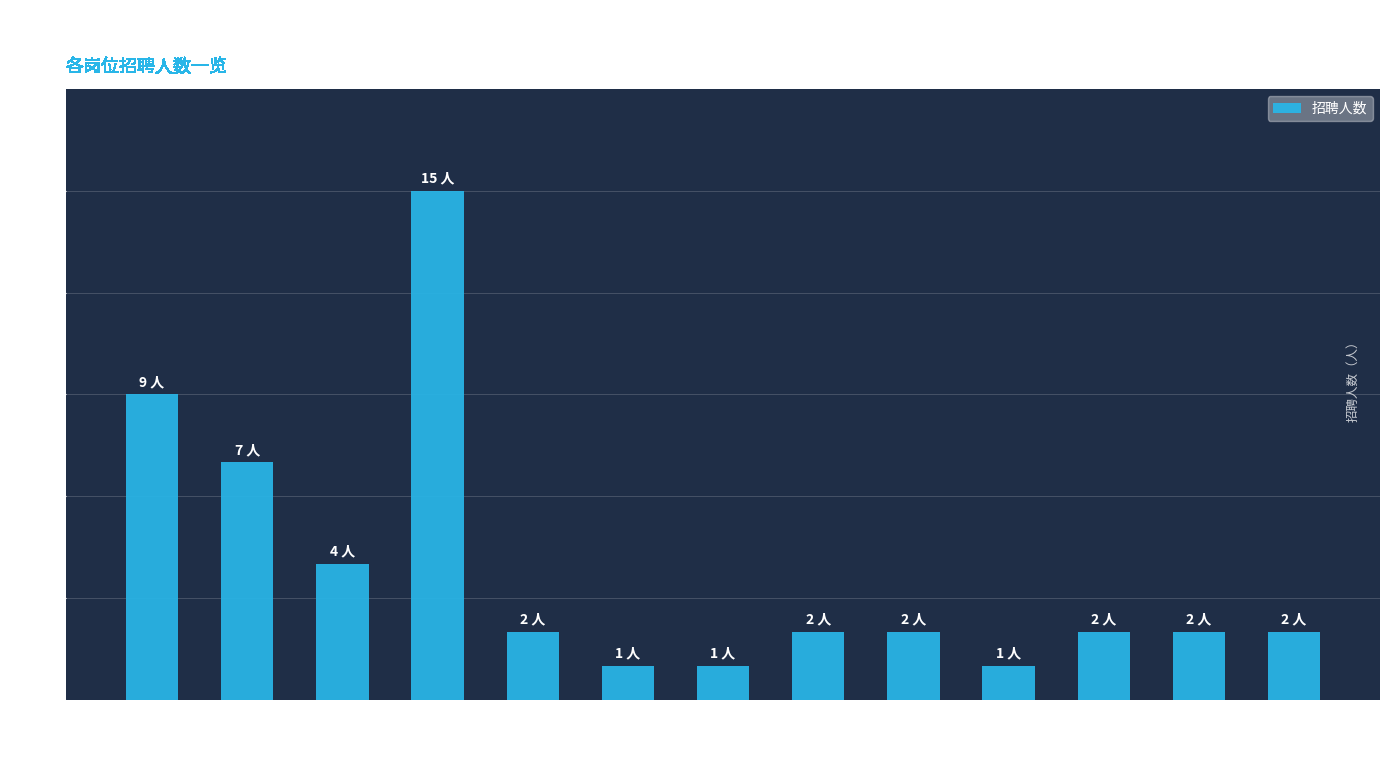

Is it true that the value at 副主任护师 is 5?

False